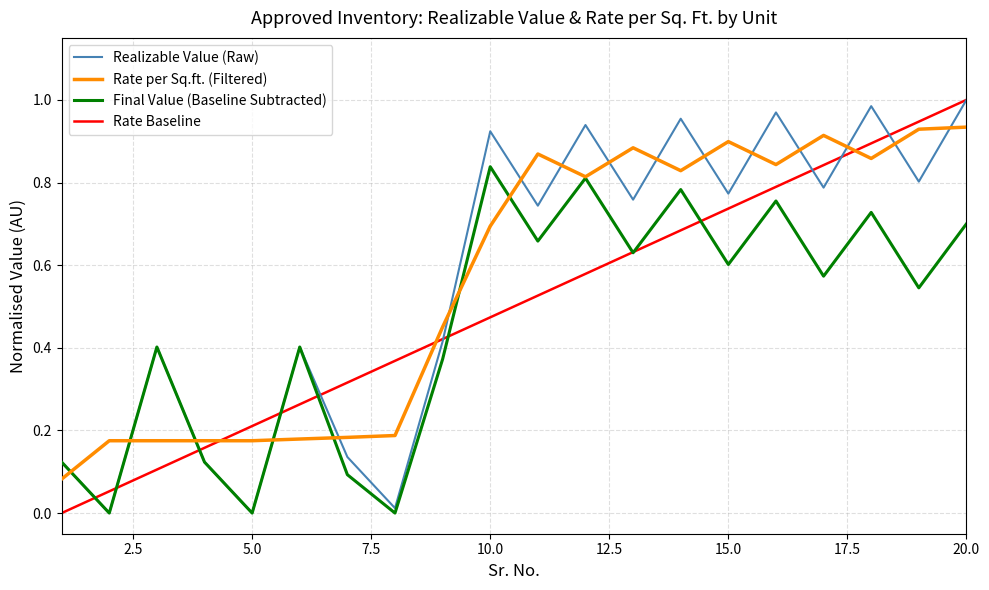

Which series ends up on top after the final intersection of Realizable Value (Raw) and Rate per Sq.ft. (Filtered)?

Realizable Value (Raw)